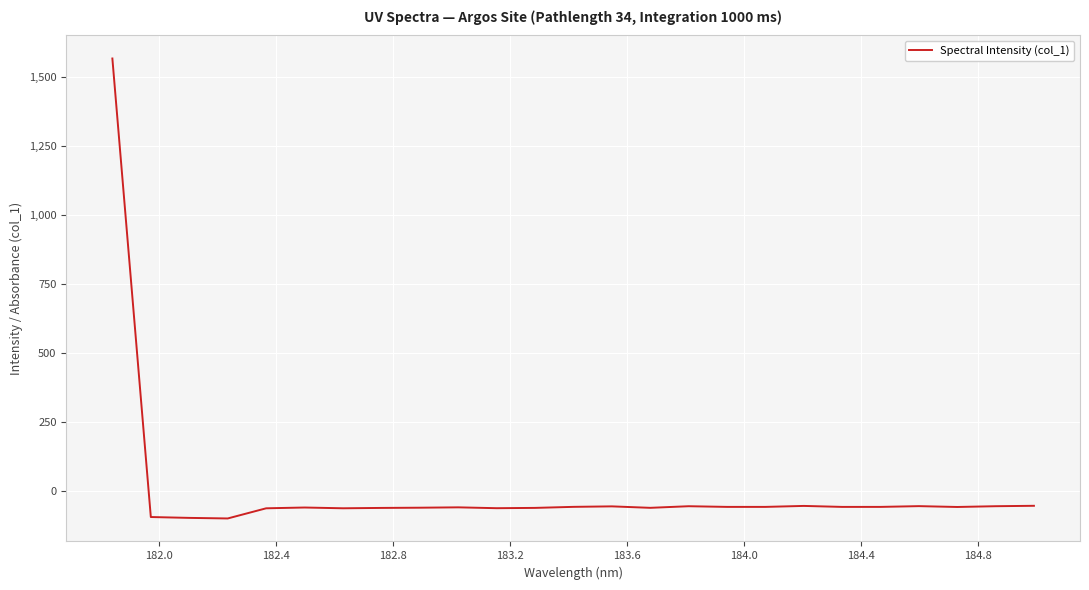

How many lines are shown in the chart?

1